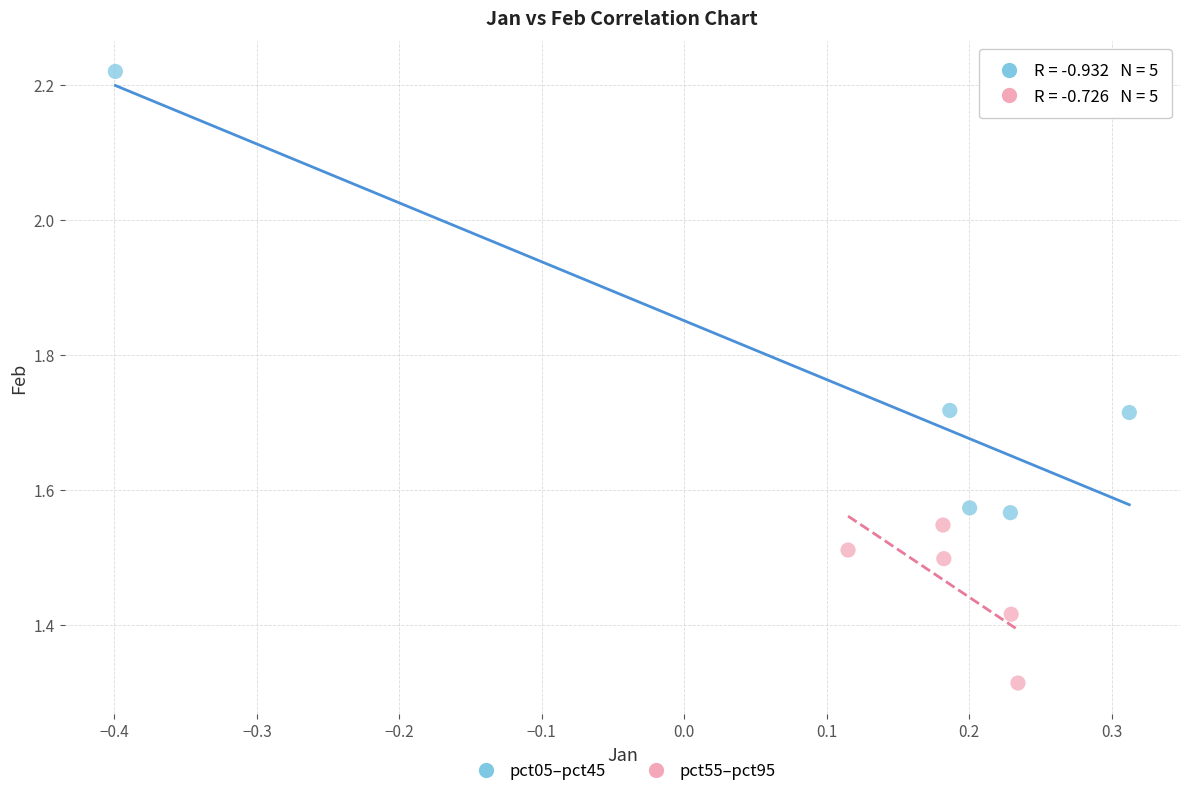

What are all the series names shown in the legend?

pct05–pct45, pct55–pct95